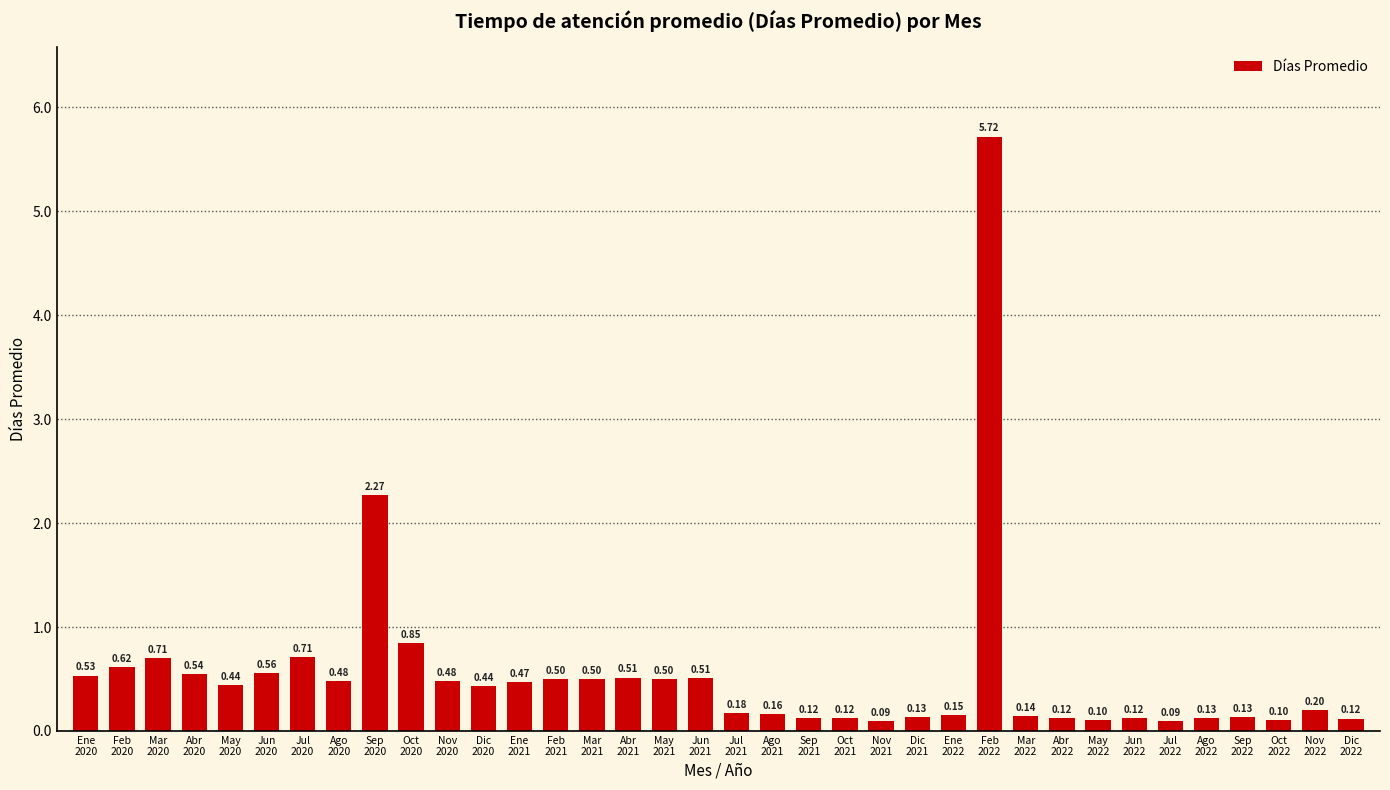

What is the label of the 17th bar from the right?

Ago
2021